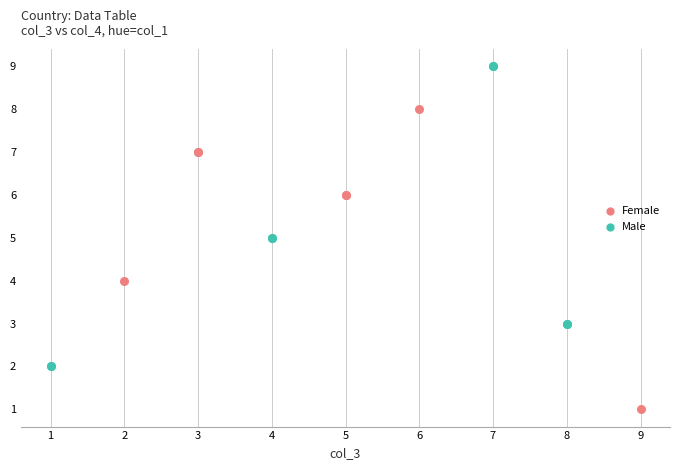

Which series contains the lowest Y value?

Female